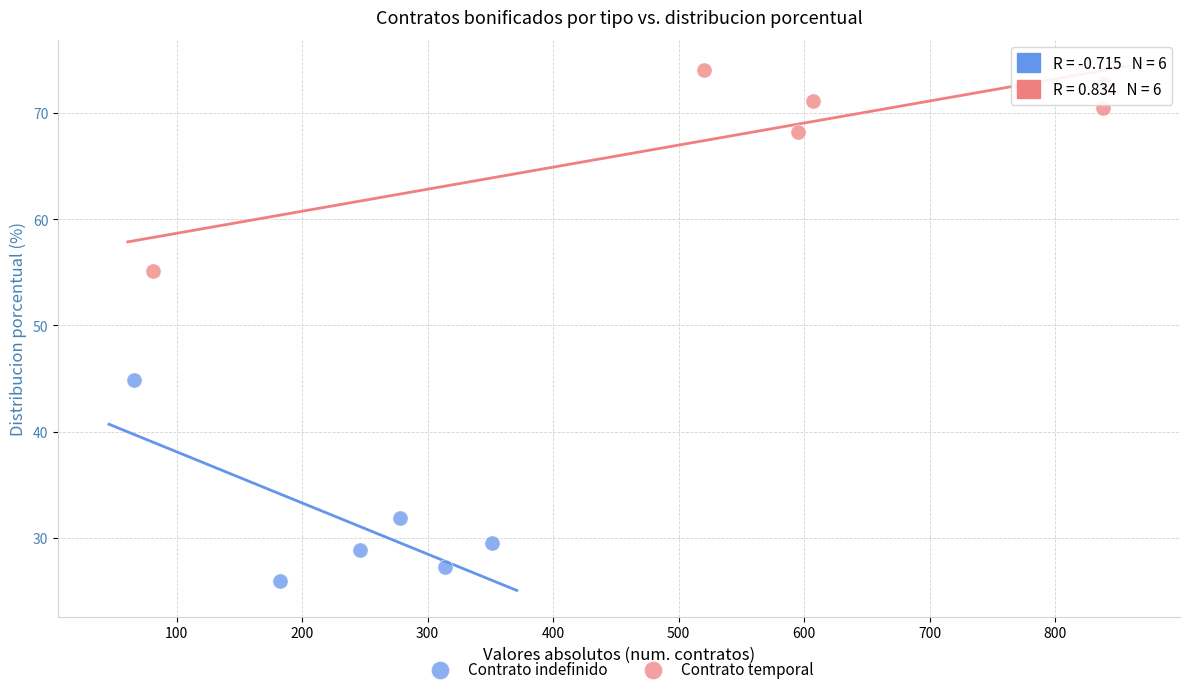

Which series reaches the maximum Y coordinate?

Contrato temporal